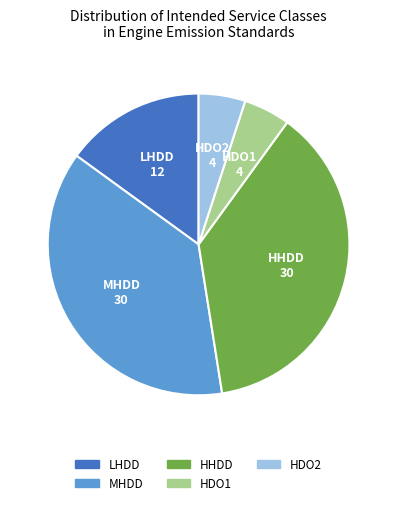

Does any single category account for the majority?

No